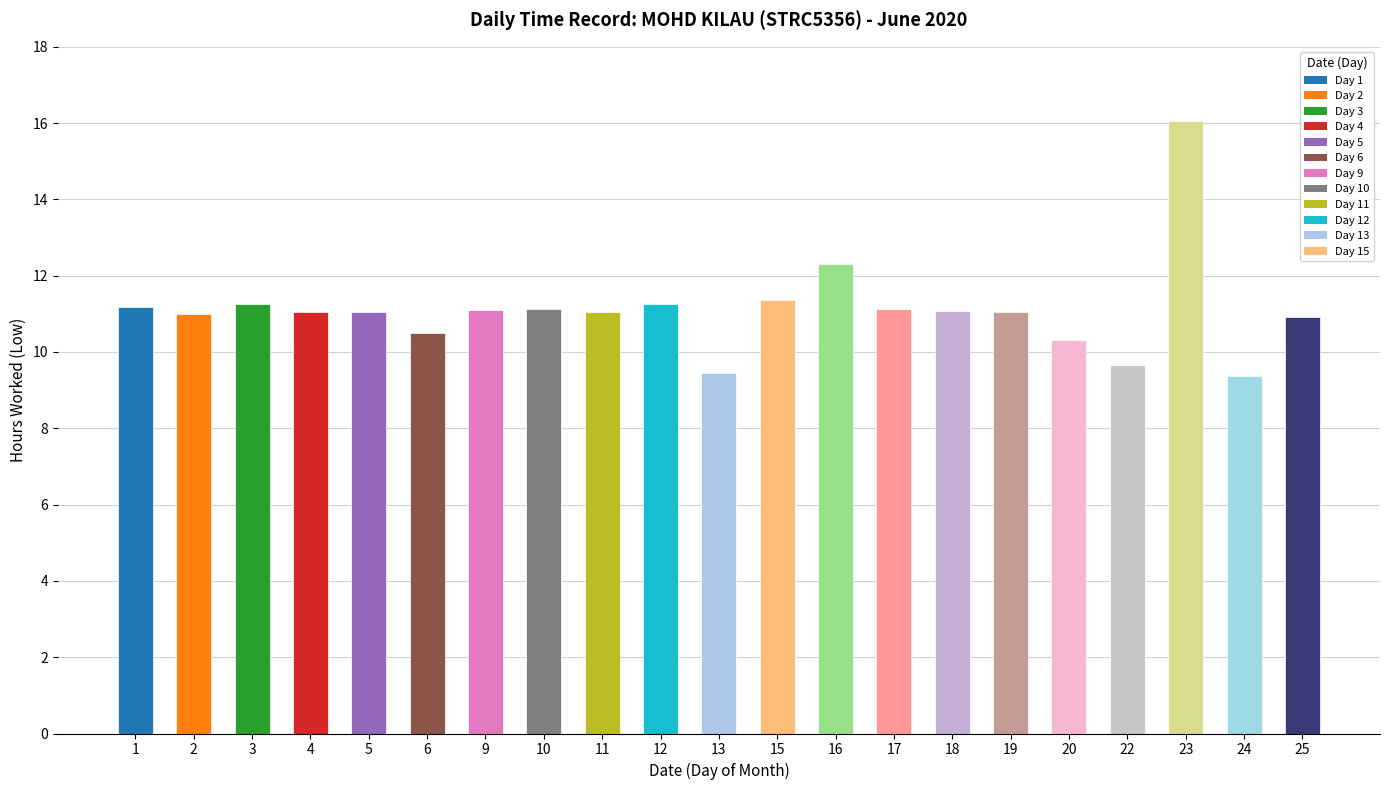

What is the value of the 3rd bar from the left?

11.3